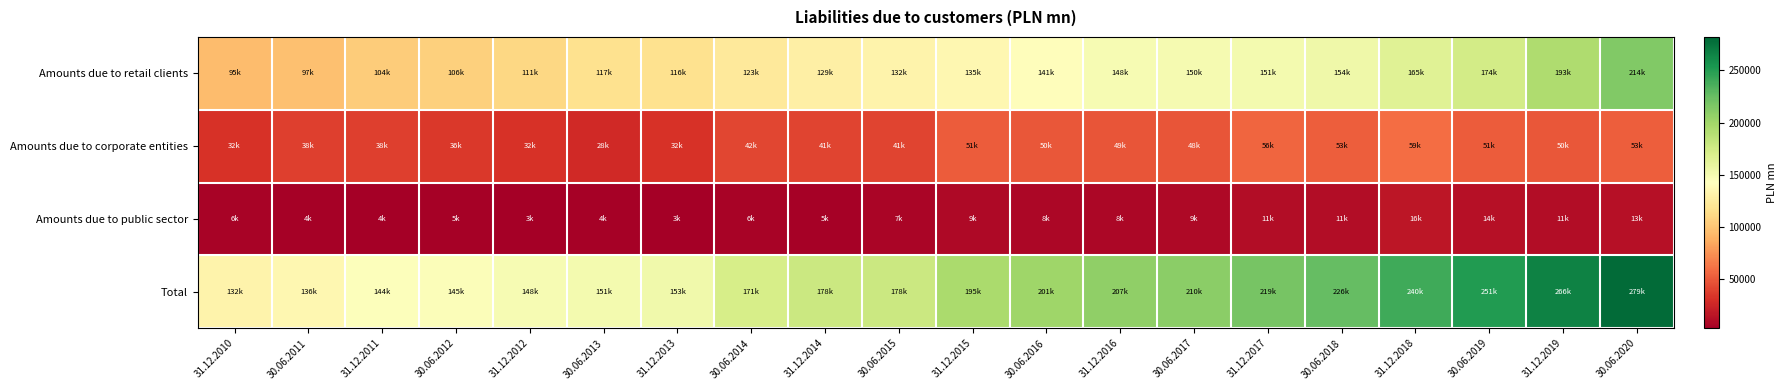

How many categories are shown in the chart?

20